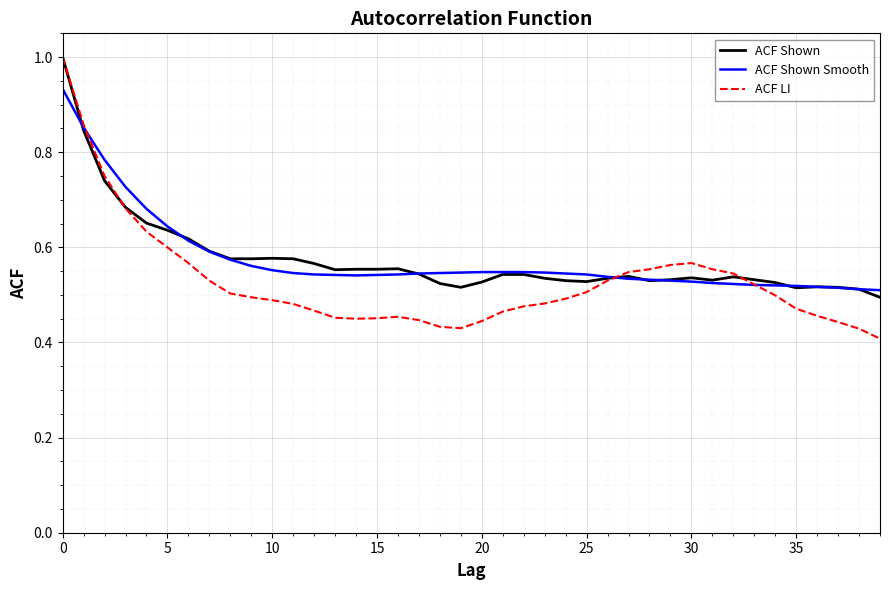

What is the maximum value shown in the chart?

1.0